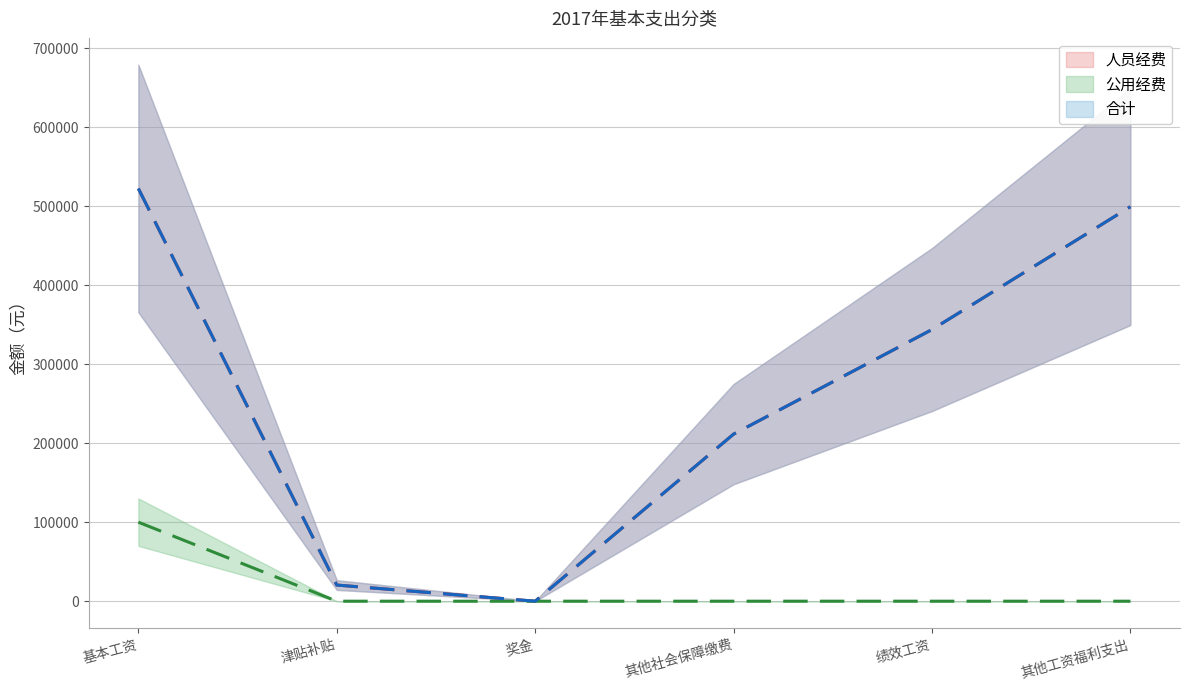

Is the value of 合计 at 基本工资 greater than the value of 人员经费 at 奖金?

Yes